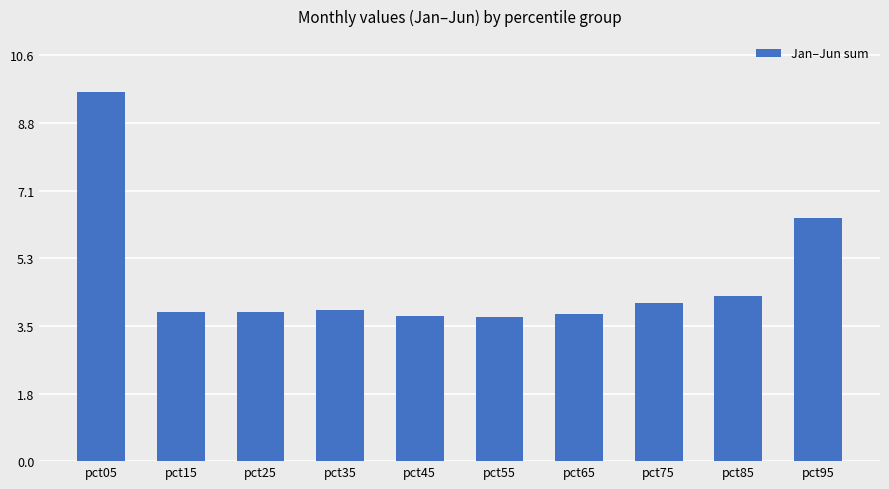

What is the value of the 1st bar from the left?

9.7